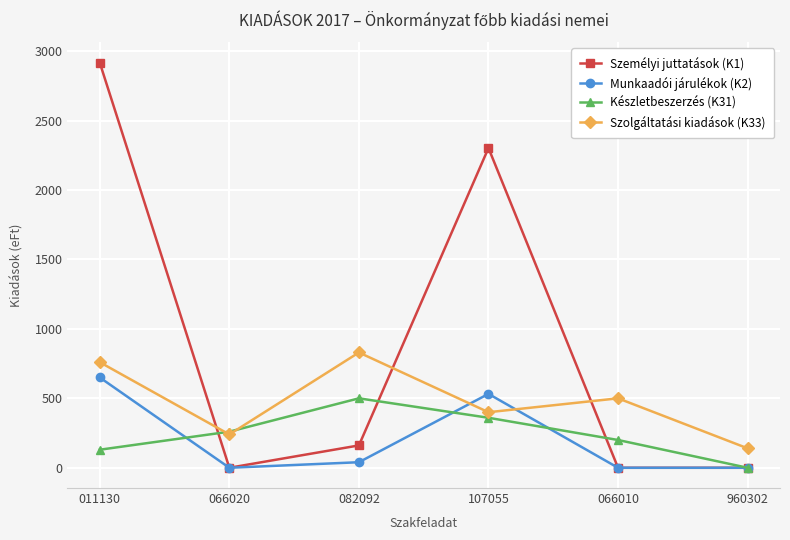

What is the sum of all Személyi juttatások (K1) values?

5379